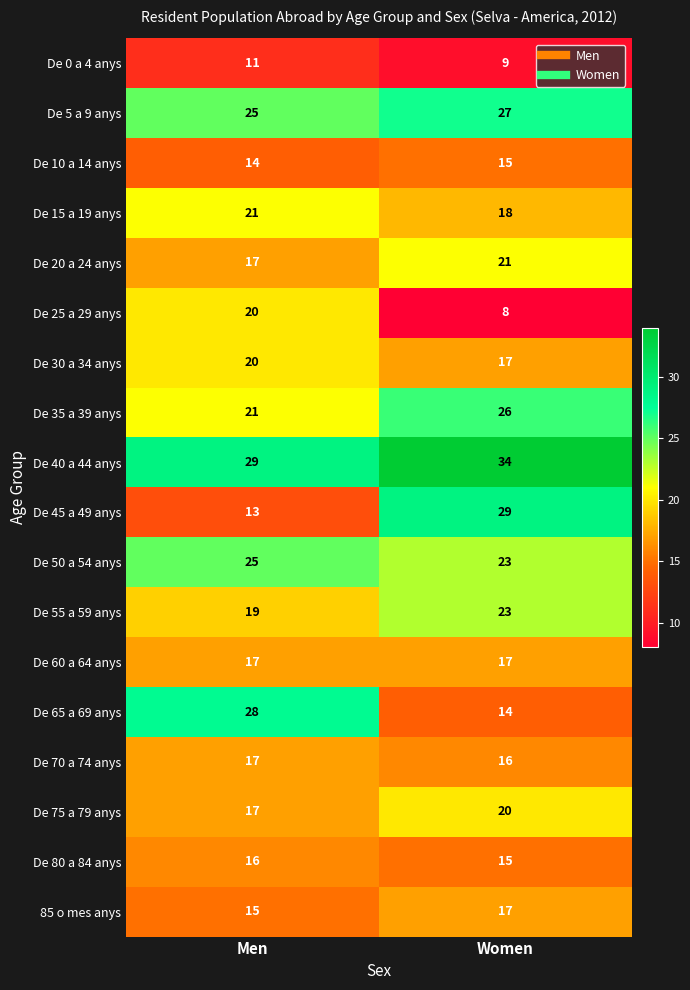

What is the sum of all De 40 a 44 anys values?

63